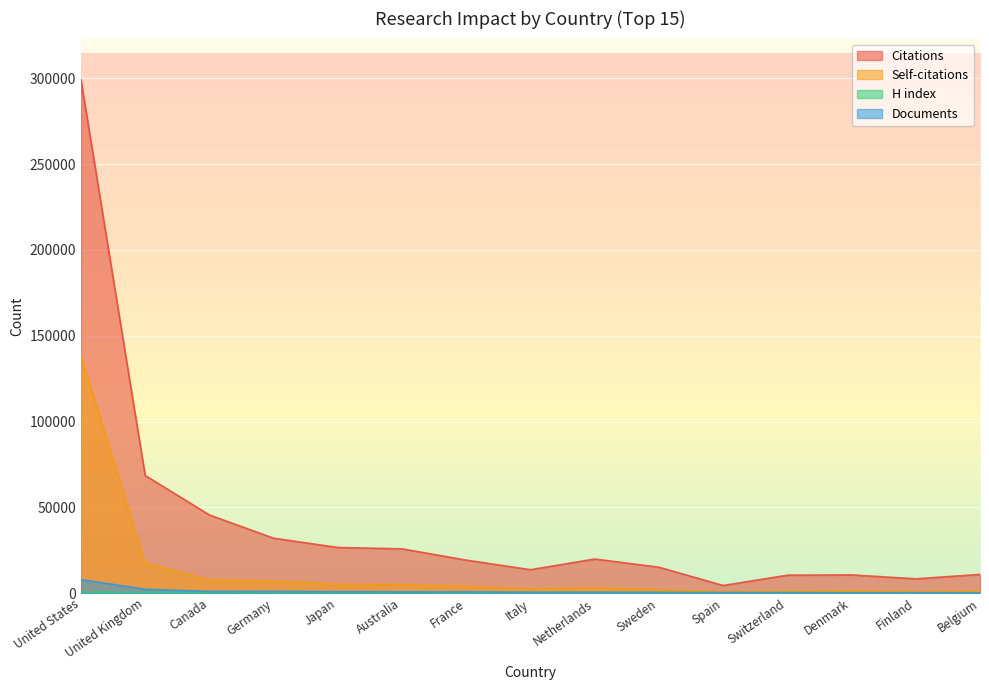

True or false: Self-citations and Documents intersect in this chart.

False